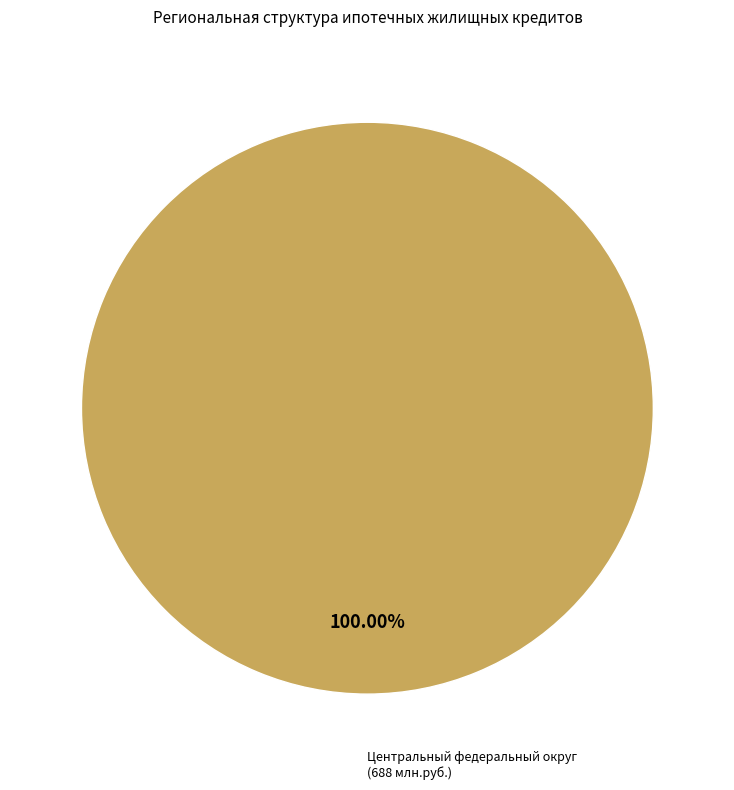

Is there any slice that represents more than half of the pie?

Yes